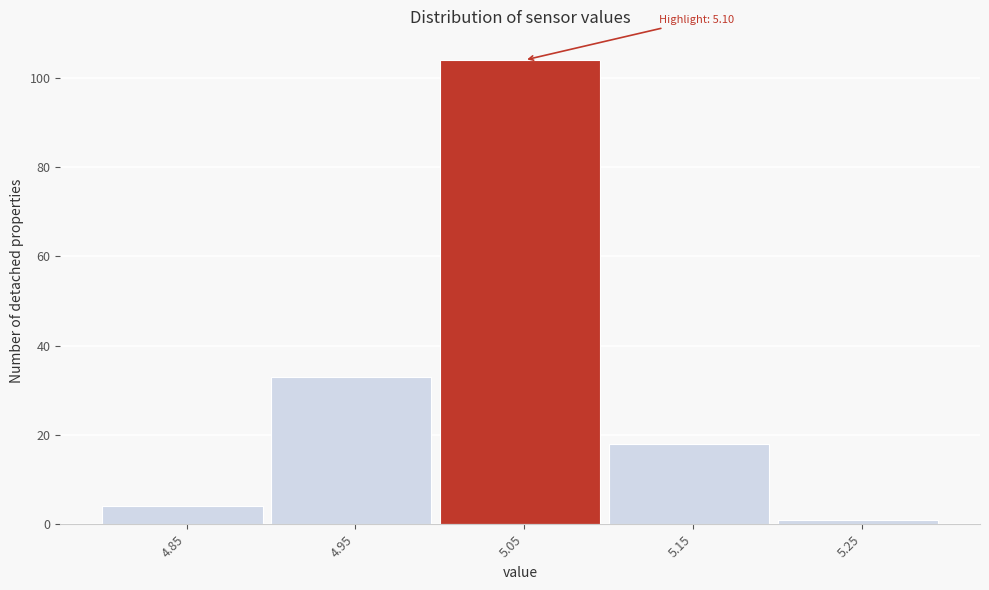

Reading left to right, what are all the values shown in this chart?

4	33	104	18	1